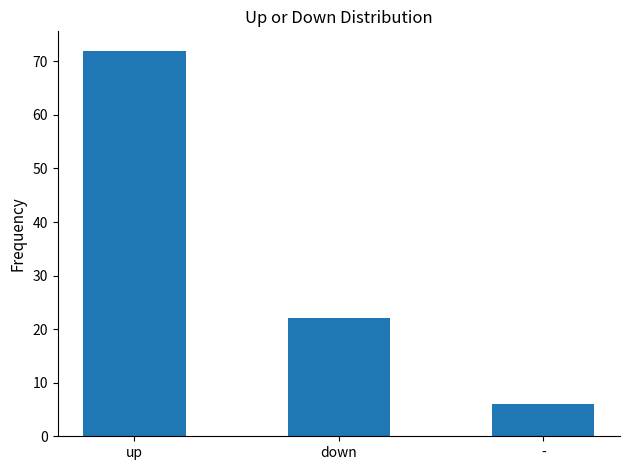

What is the difference between the second highest and minimum values?

16